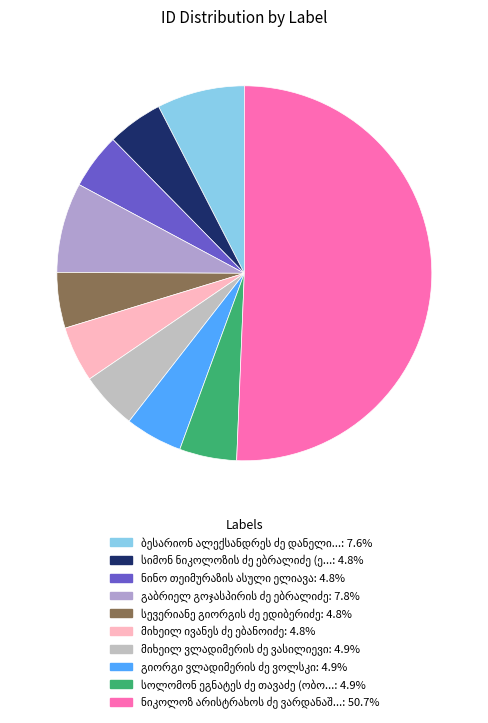

Is there a majority slice in this chart?

Yes